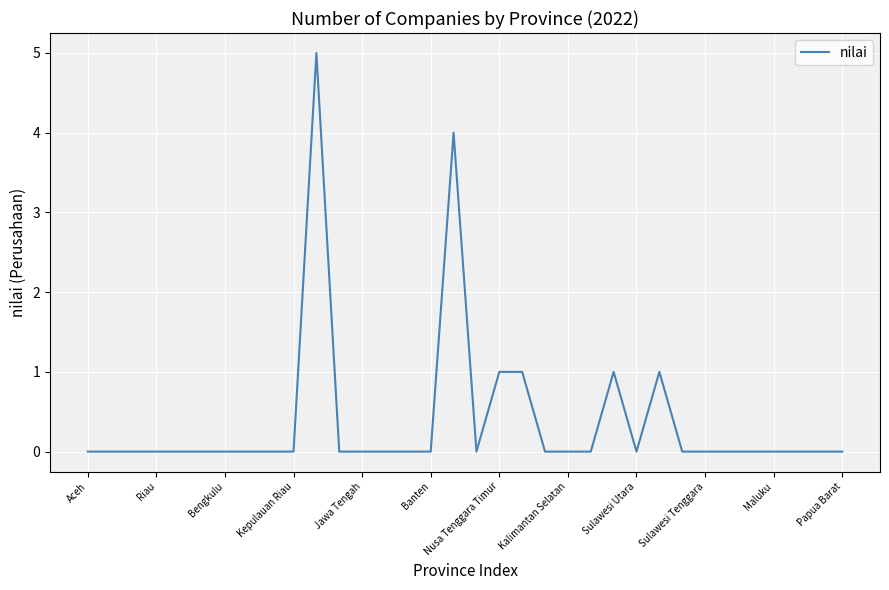

What is the difference between the maximum and minimum values?

5